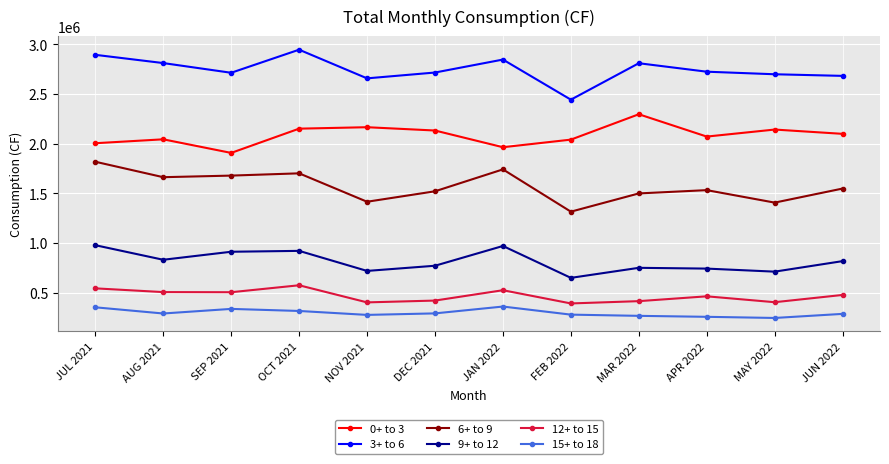

What is the approximate value of 3+ to 6 at MAY 2022?

2699700